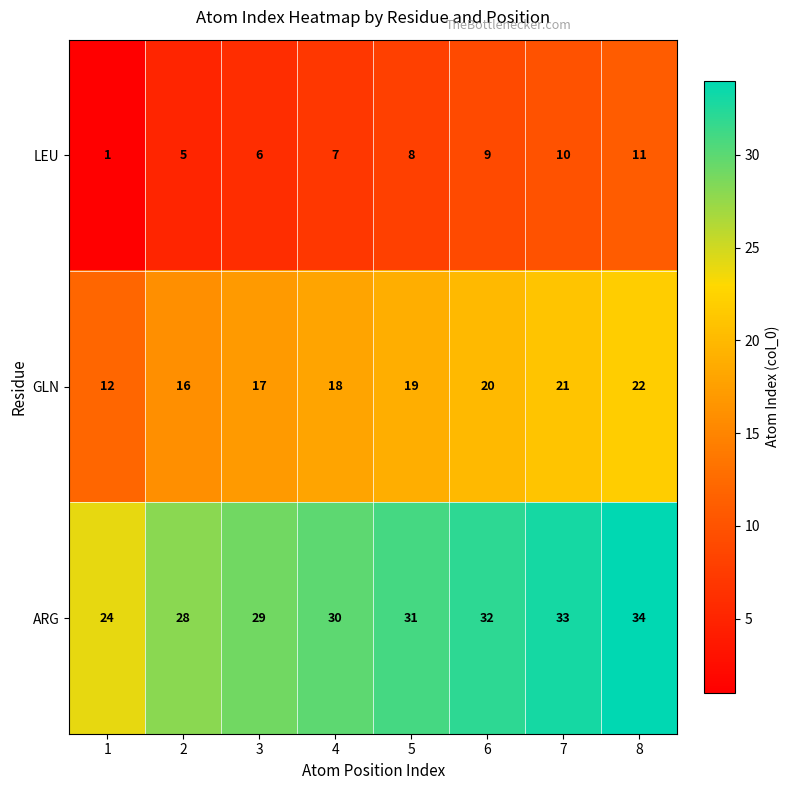

Is it true that ARG equals 31 at 5?

True